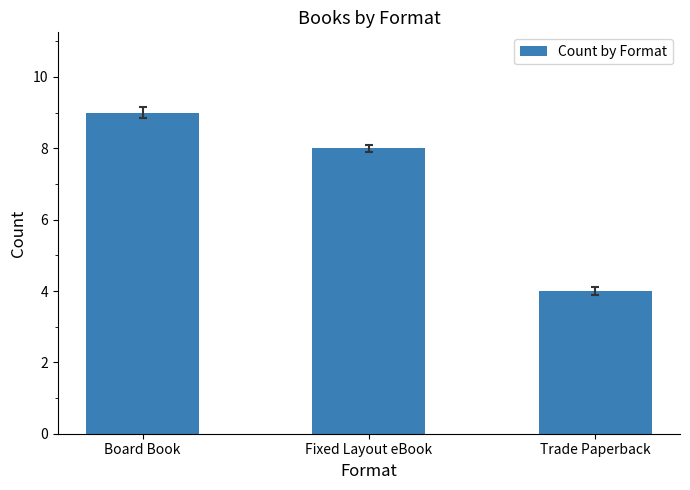

Rank the categories by value from lowest to highest.

Trade Paperback, Fixed Layout eBook, Board Book